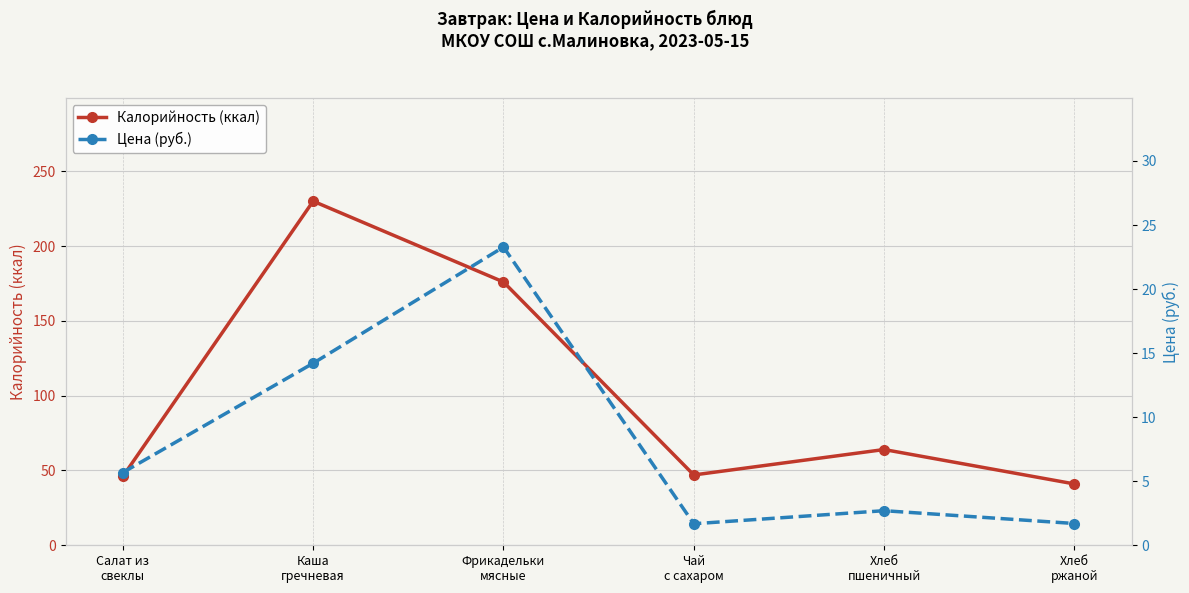

Reading right to left, transcribe all the data shown in this chart.

Калорийность (ккал): Хлеб
ржаной=41.0	Хлеб
пшеничный=64.0	Чай
с сахаром=47.0	Фрикадельки
мясные=176.0	Каша
гречневая=230.0	Салат из
свеклы=46.0
Цена (руб.): Хлеб
ржаной=1.7	Хлеб
пшеничный=2.7	Чай
с сахаром=1.7	Фрикадельки
мясные=23.3	Каша
гречневая=14.2	Салат из
свеклы=5.7